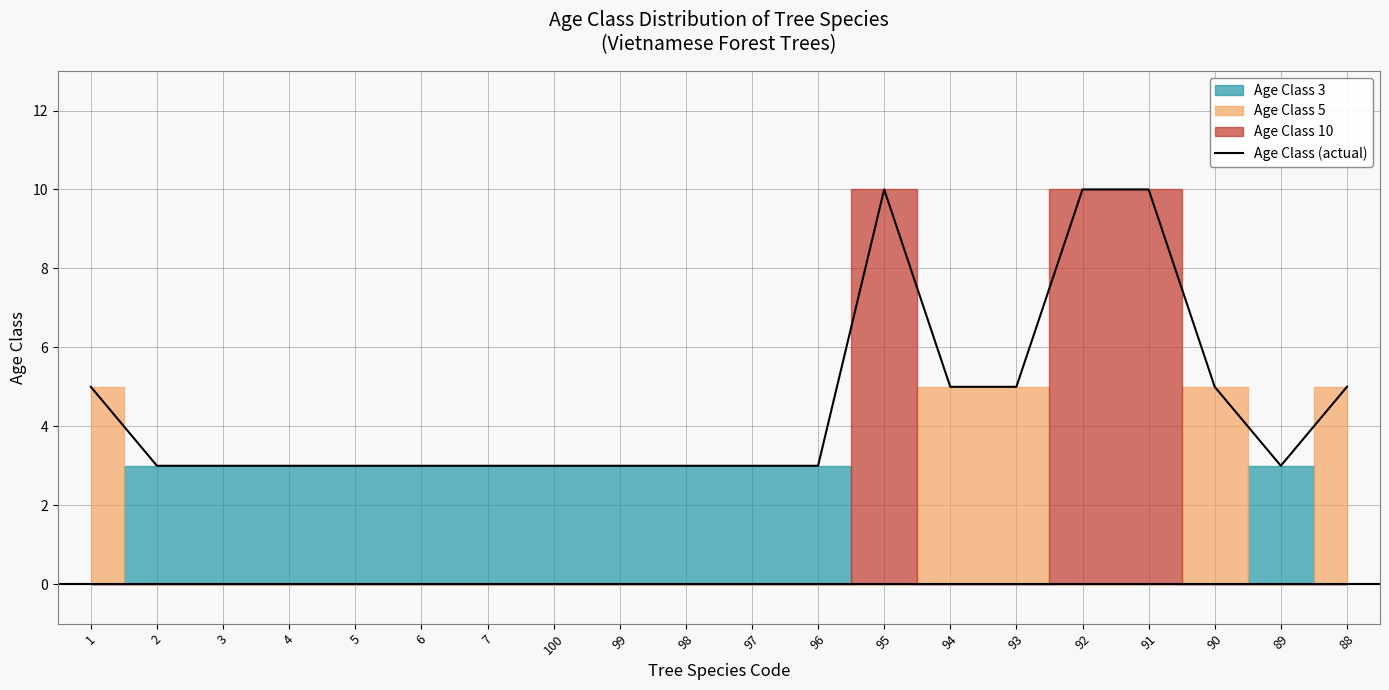

The chart shows a value of 3 at 4. True or false?

True